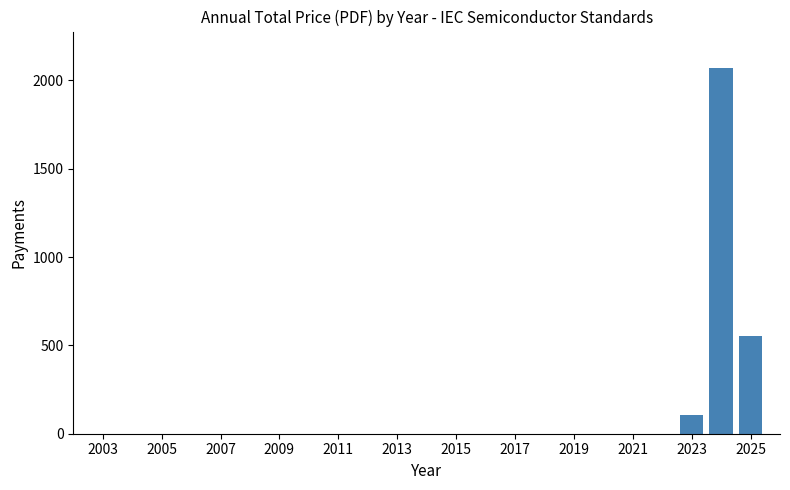

What is the greatest value displayed?

2069